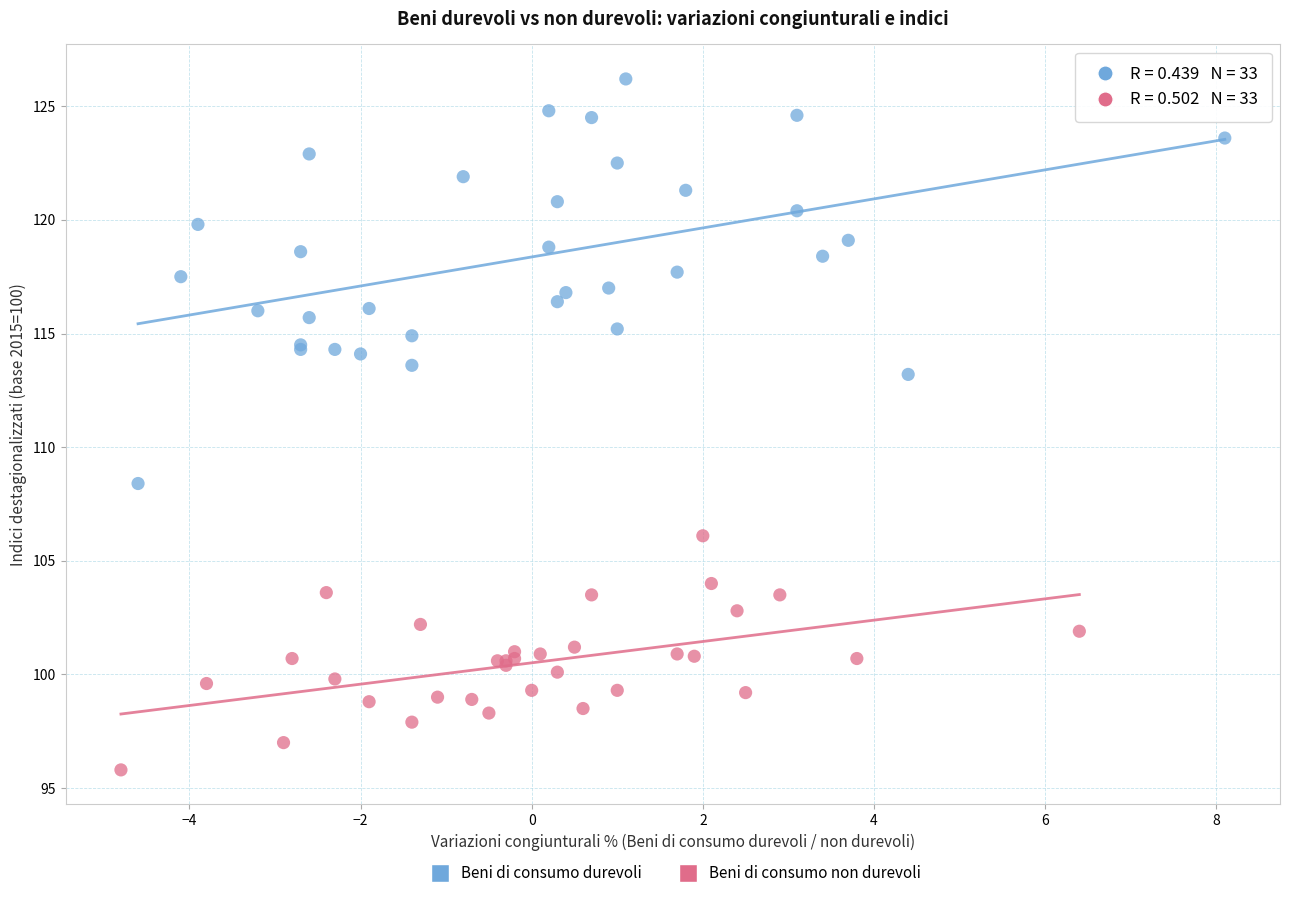

Which series contains the lowest Y value?

Beni di consumo non durevoli